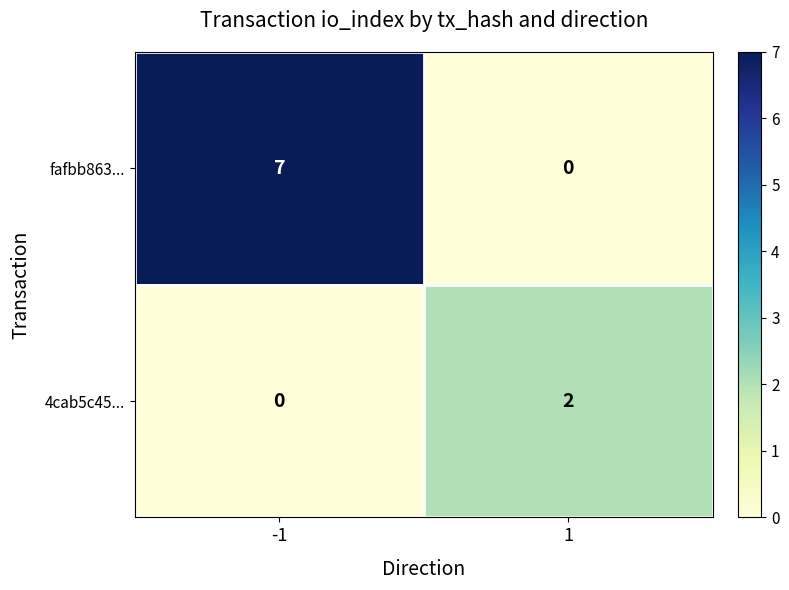

What is the maximum value for fafbb863...?

7